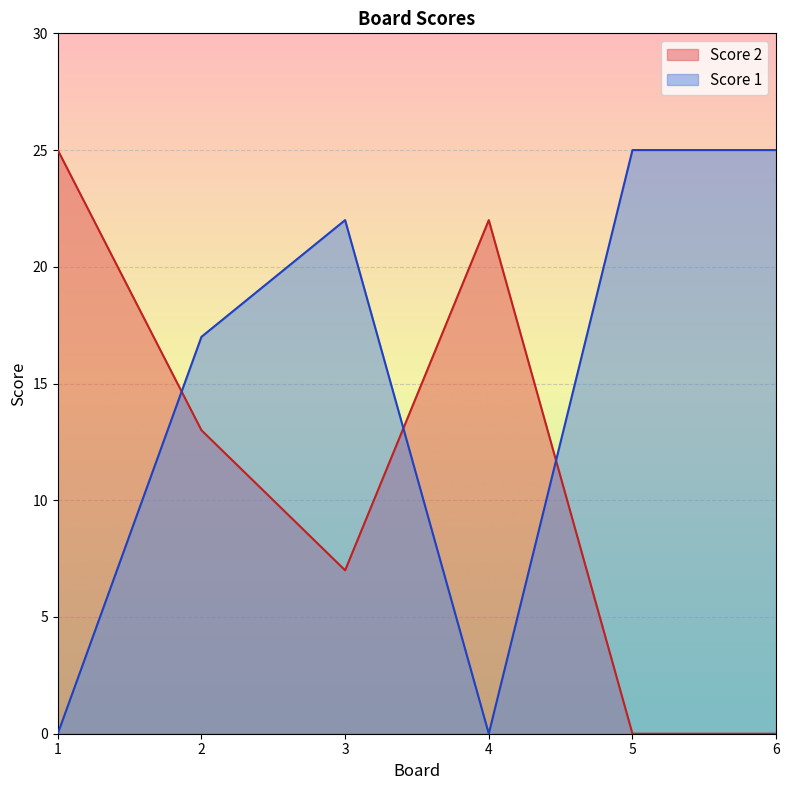

Which series ends up on top after the final intersection of Score 1 and Score 2?

Score 1